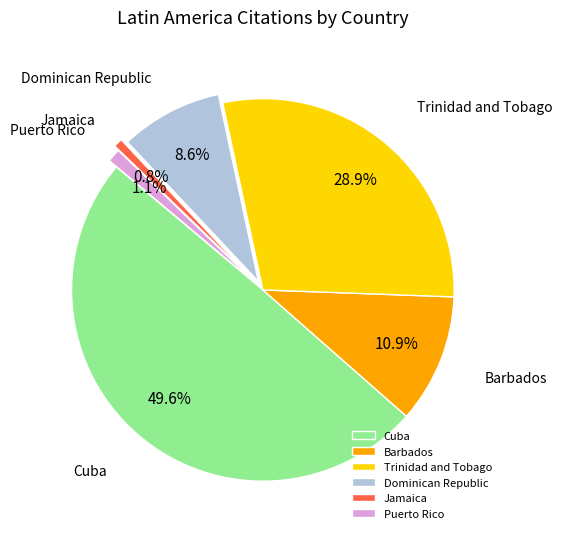

Does Trinidad and Tobago represent more than half of the total?

No